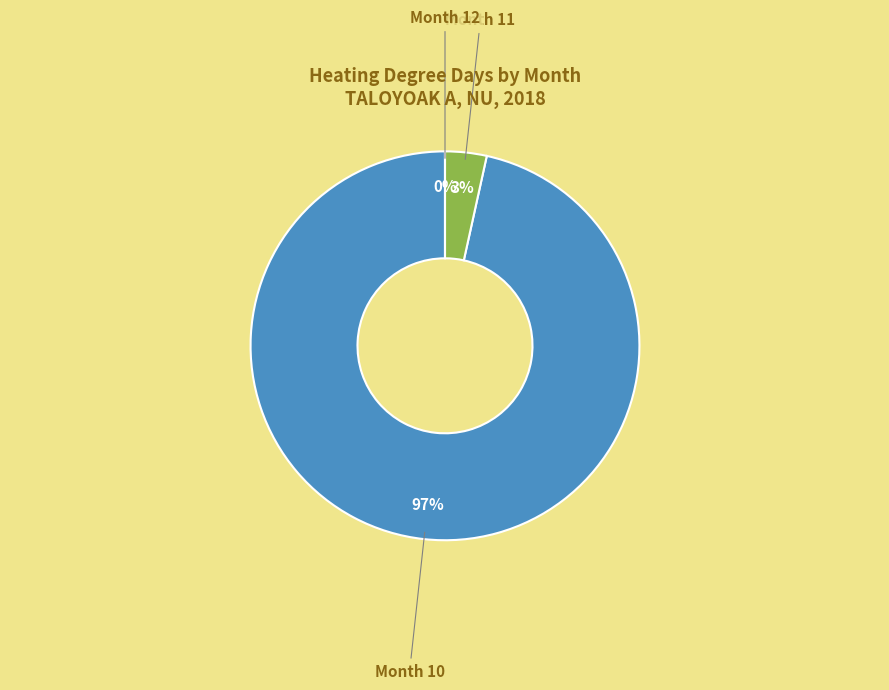

What percentage is the 10 slice, to the nearest percent?

97%